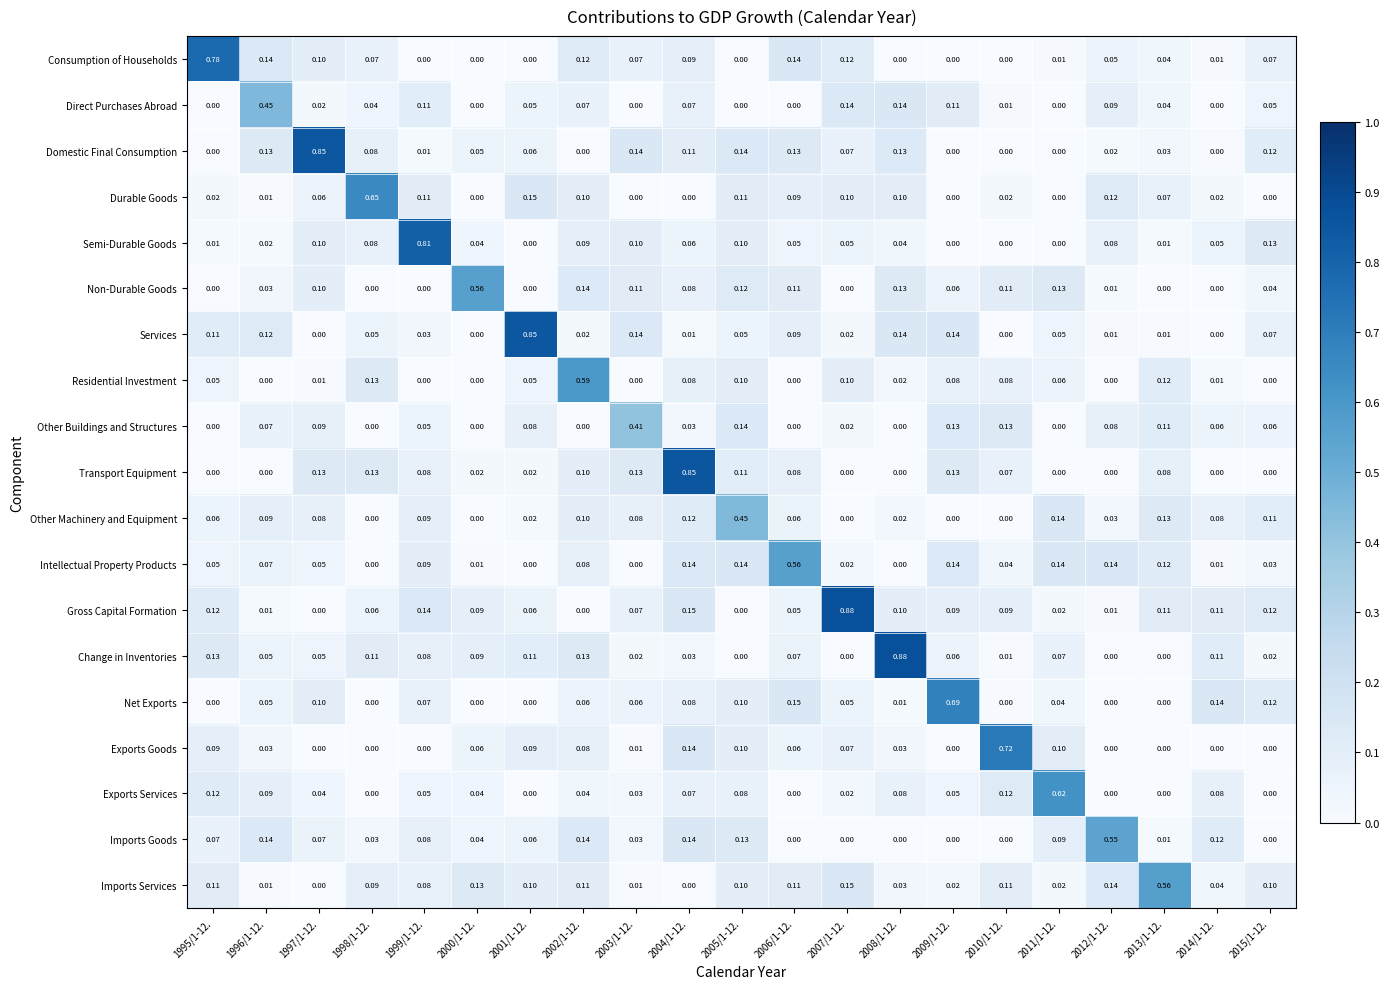

How many categories are shown in the chart?

21